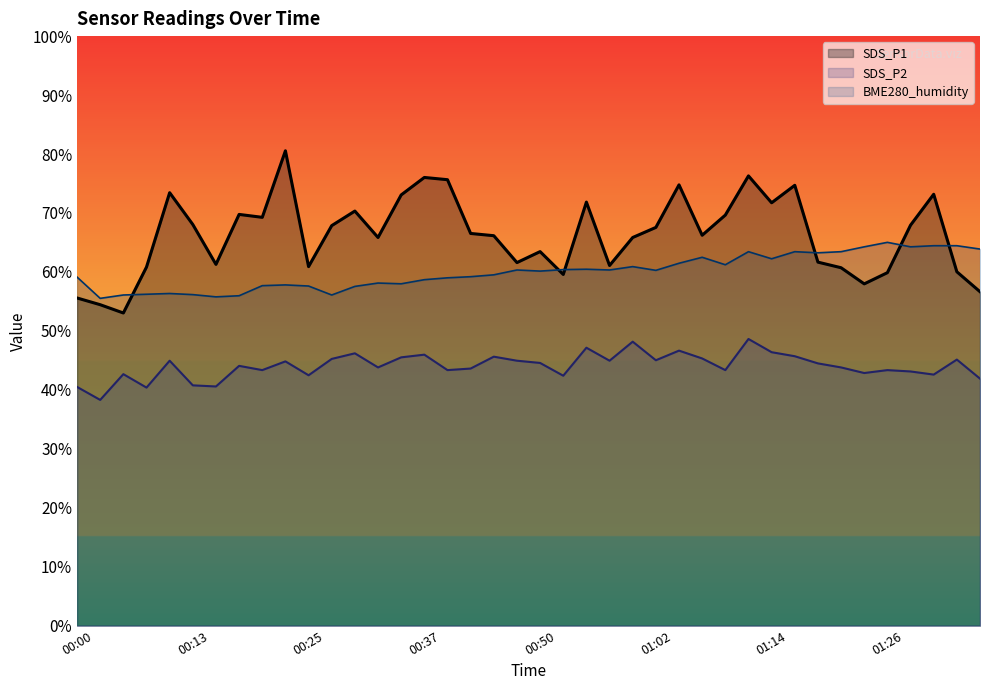

Where does the BME280_humidity series first go above 60?

00:47